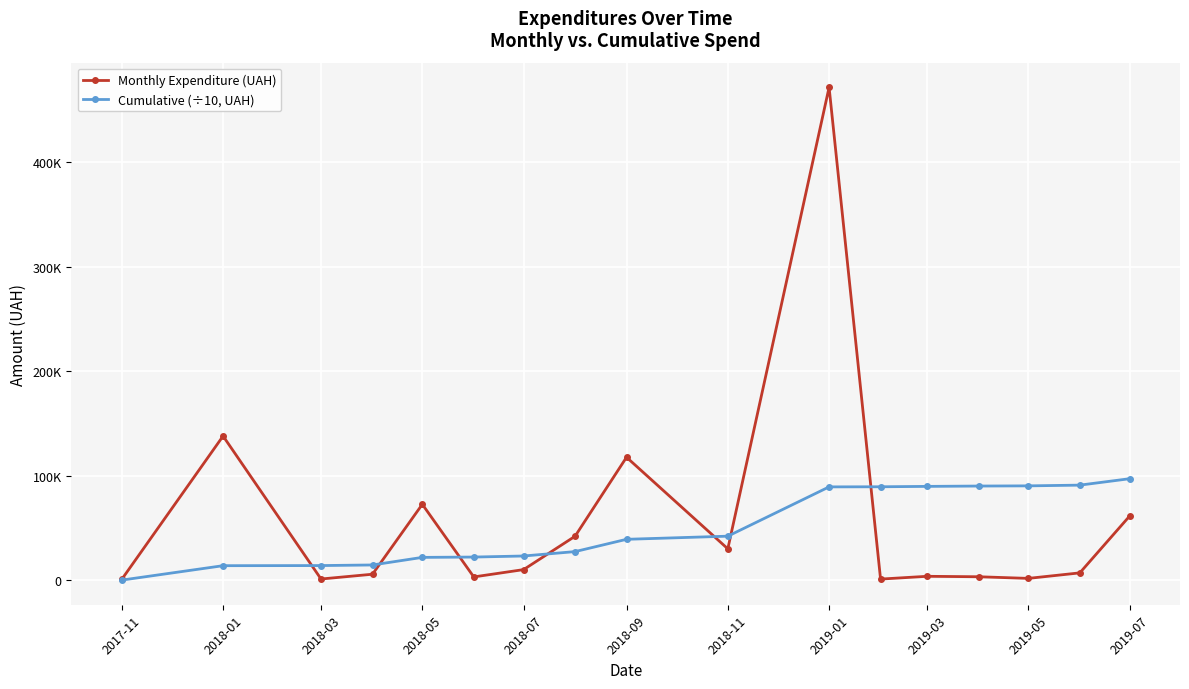

What are all the series names shown in the legend?

Monthly Expenditure (UAH), Cumulative (÷10, UAH)